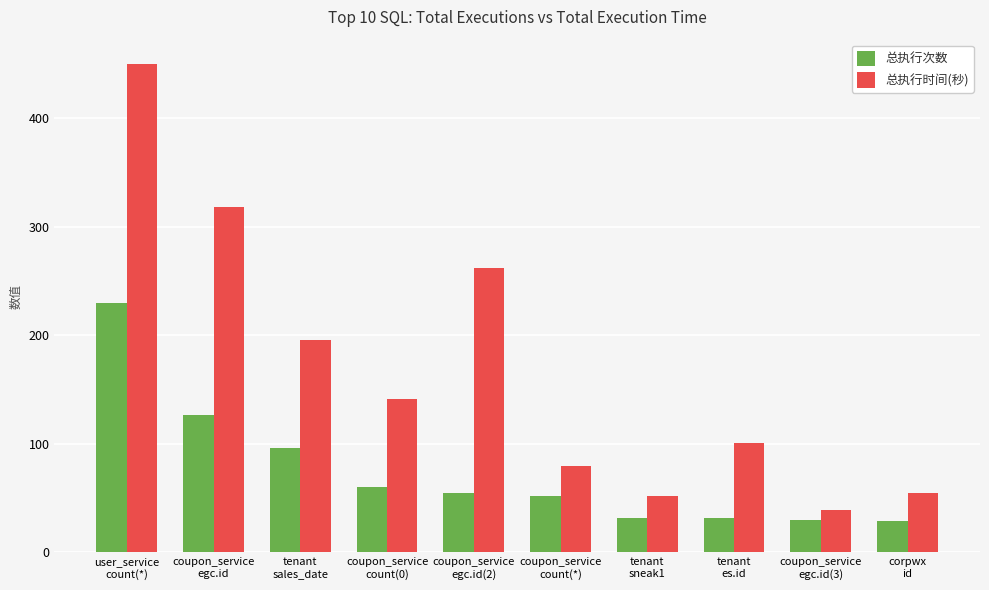

What is the sum of the 总执行时间(秒) values at coupon_service
count(*) and coupon_service
egc.id(2)?

342